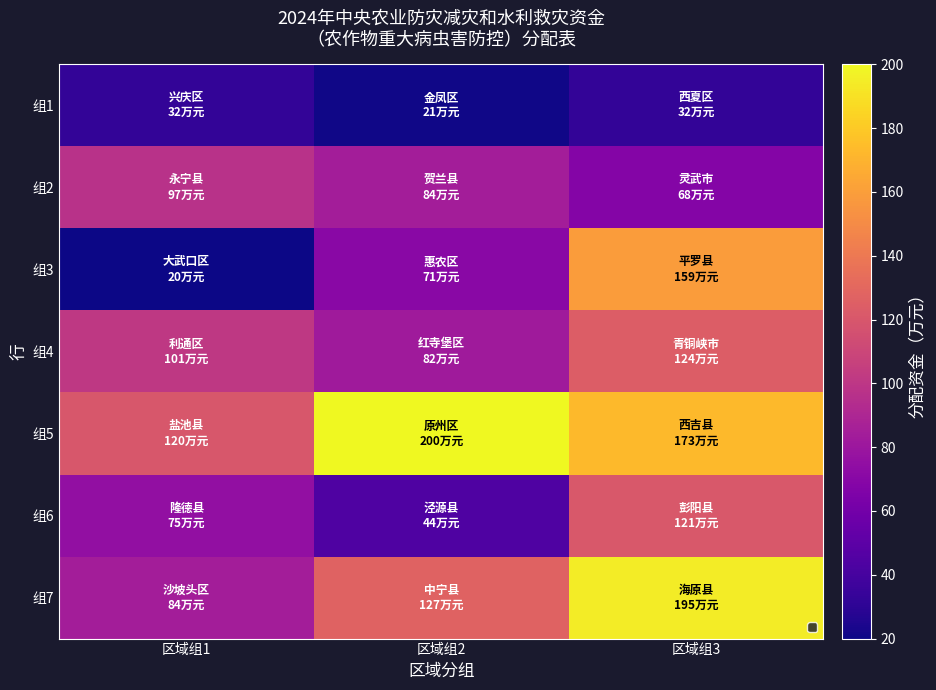

What is the highest value of the 组2 series?

97